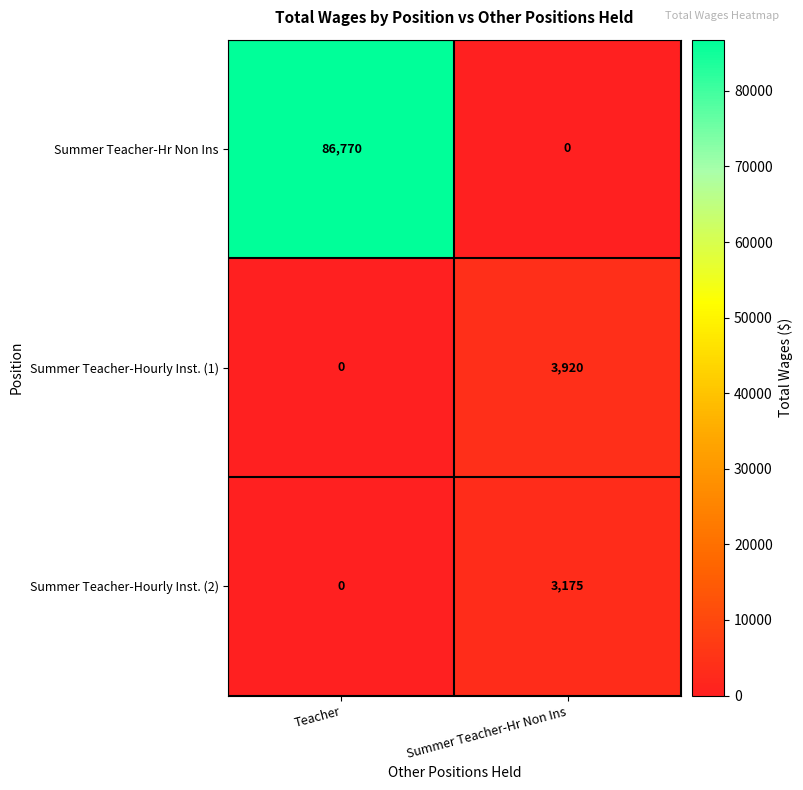

Reading left to right, list all the values displayed in this chart.

Summer Teacher-Hr Non Ins: 86770	0
Summer Teacher-Hourly Inst. (1): 0	3920
Summer Teacher-Hourly Inst. (2): 0	3175